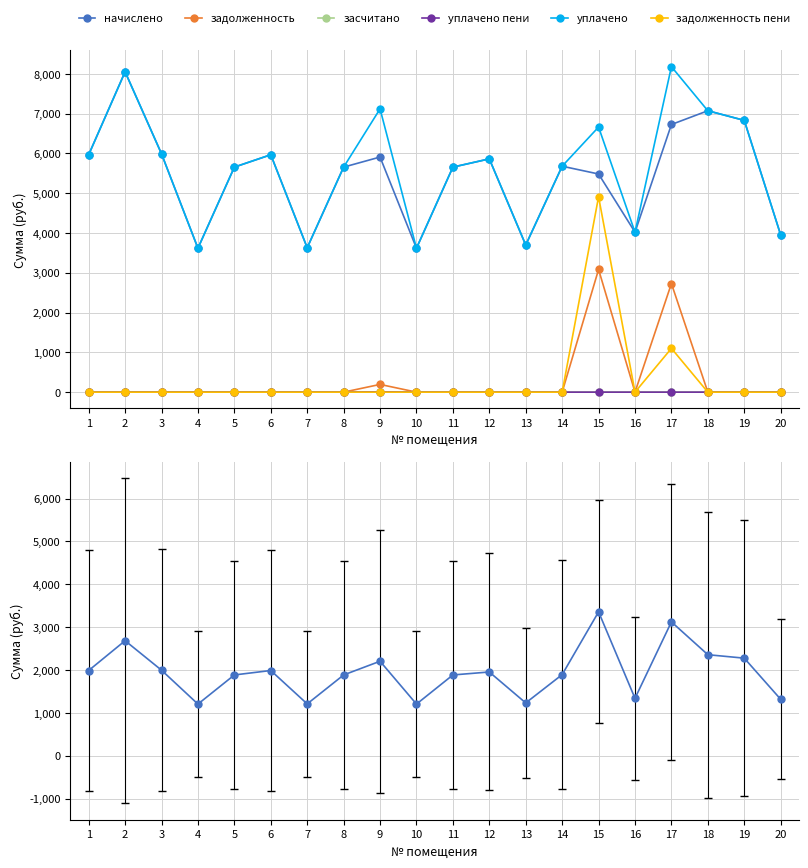

Does the chart have visible grid lines?

Yes